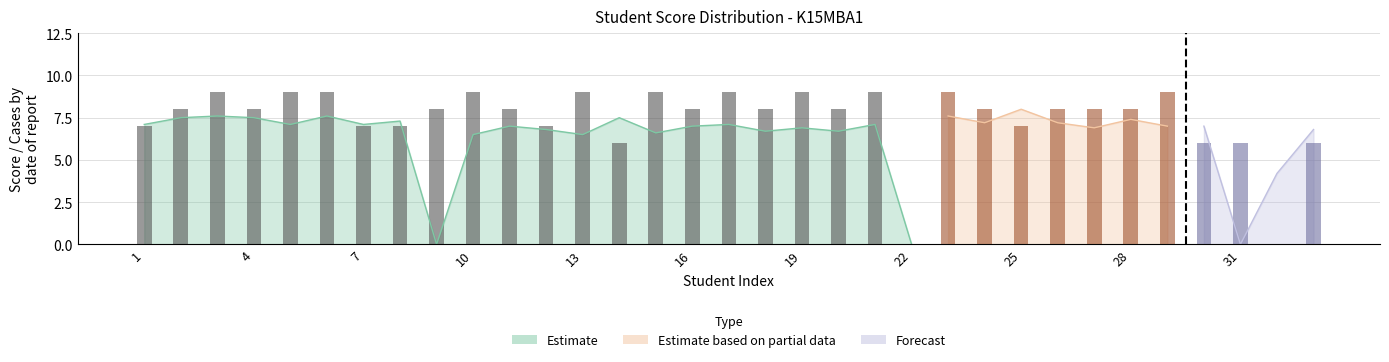

Between 15 and 13, which is larger?

15